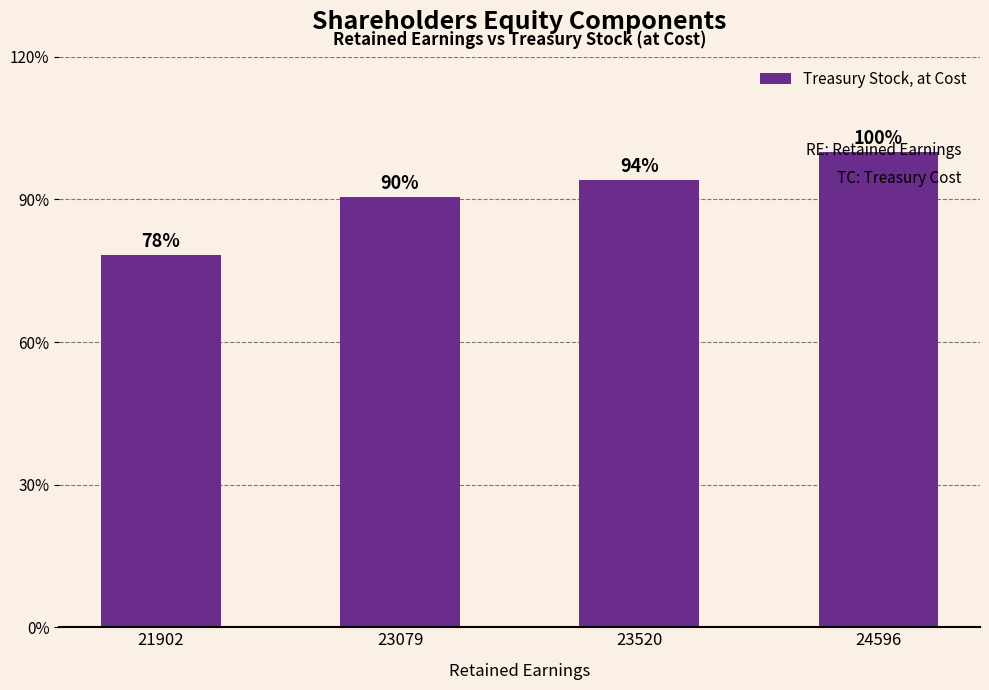

Reading left to right, transcribe all the data shown in this chart.

21902=7383	23079=8534	23520=8877	24596=9437